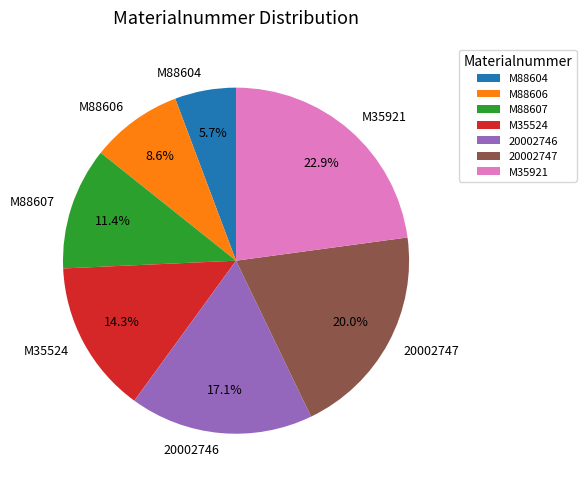

Does M35524 account for over 50% of the chart?

No